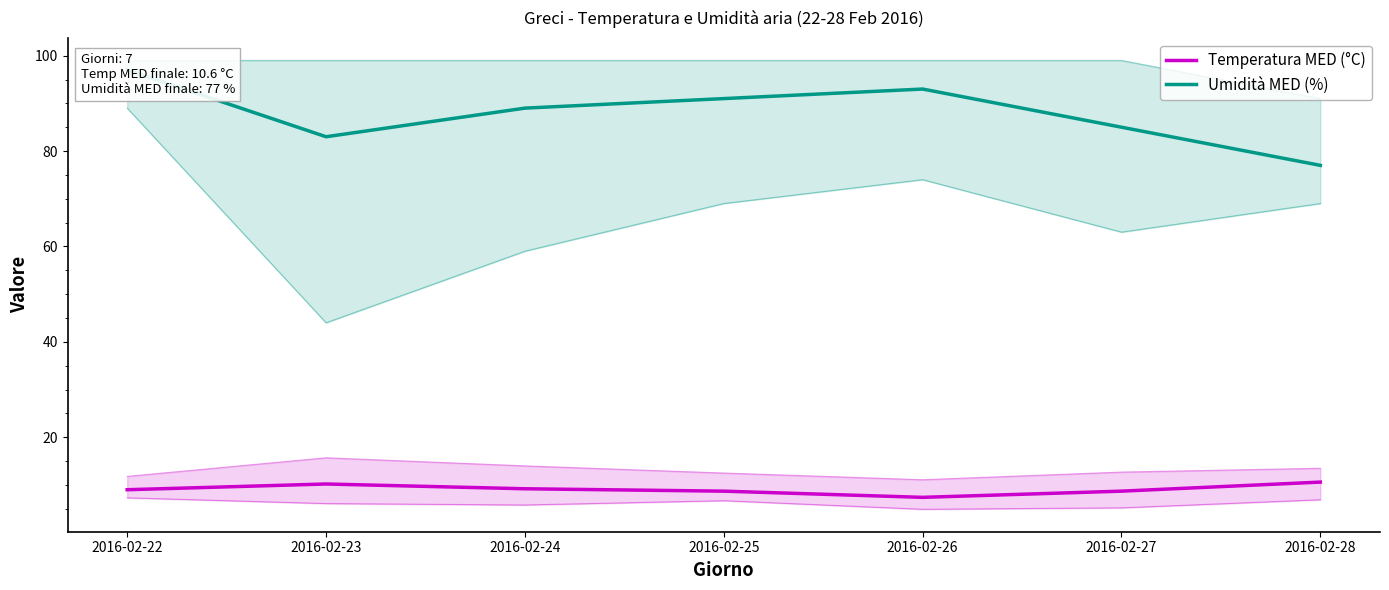

Which series has the largest total across all categories?

Umidità MED (%)